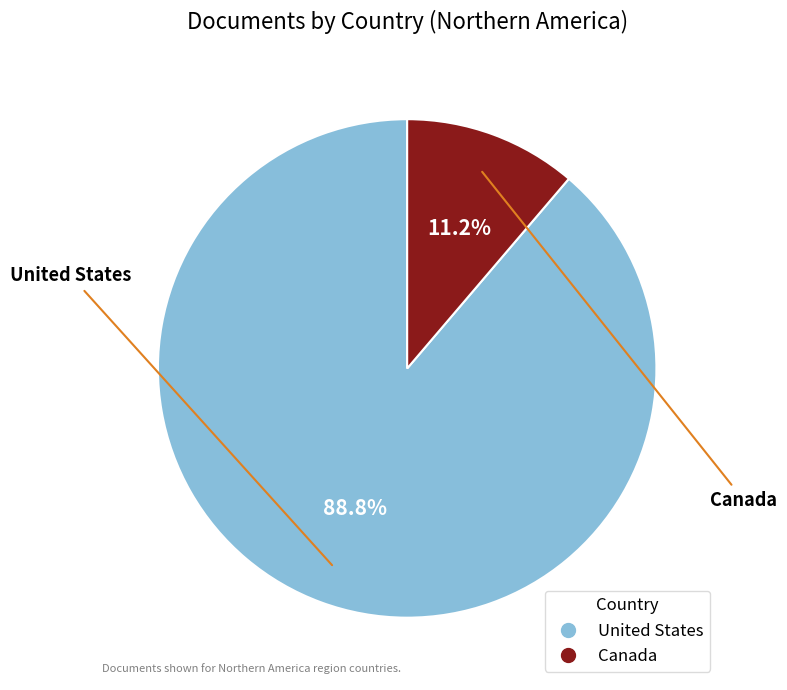

What is the smallest slice in the pie chart?

Canada